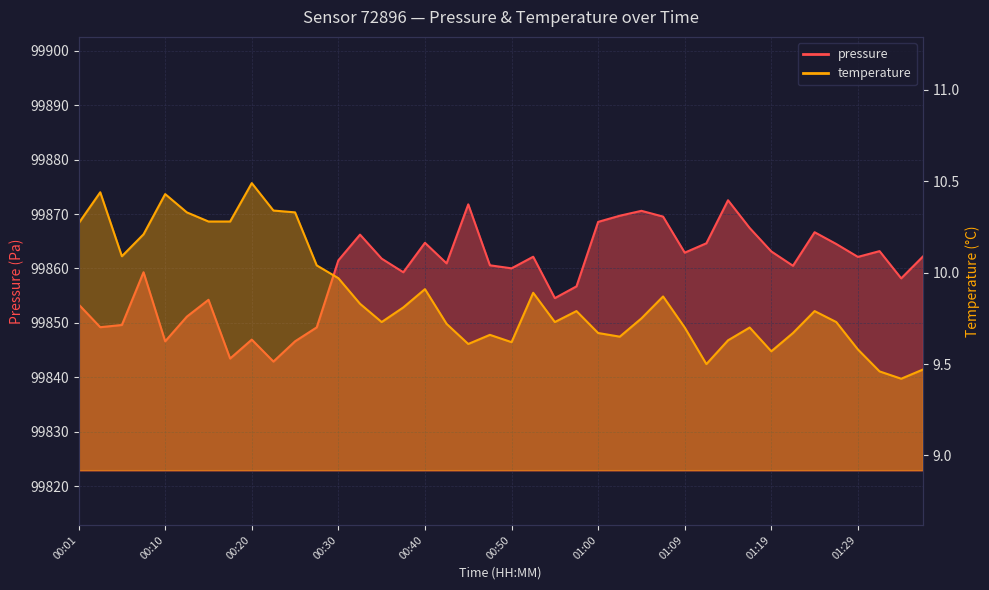

Which series has the largest range (max minus min)?

pressure